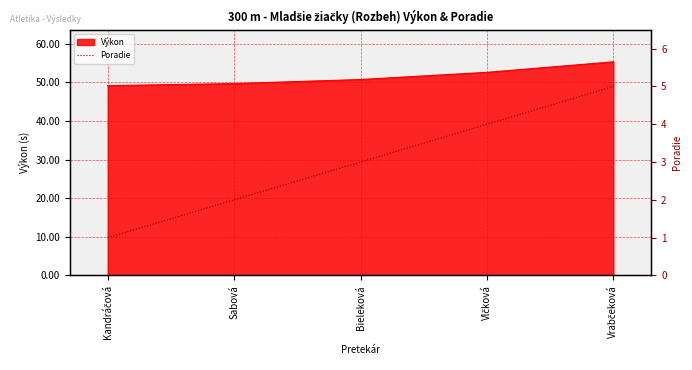

How many lines are shown in the chart?

1